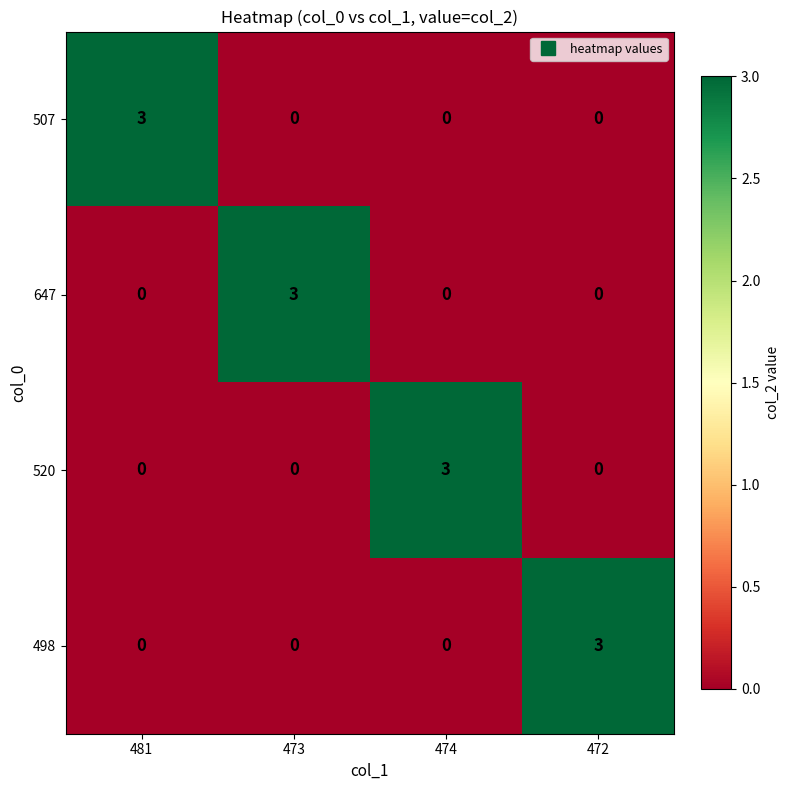

How many 498 values are between 0 and 3?

4